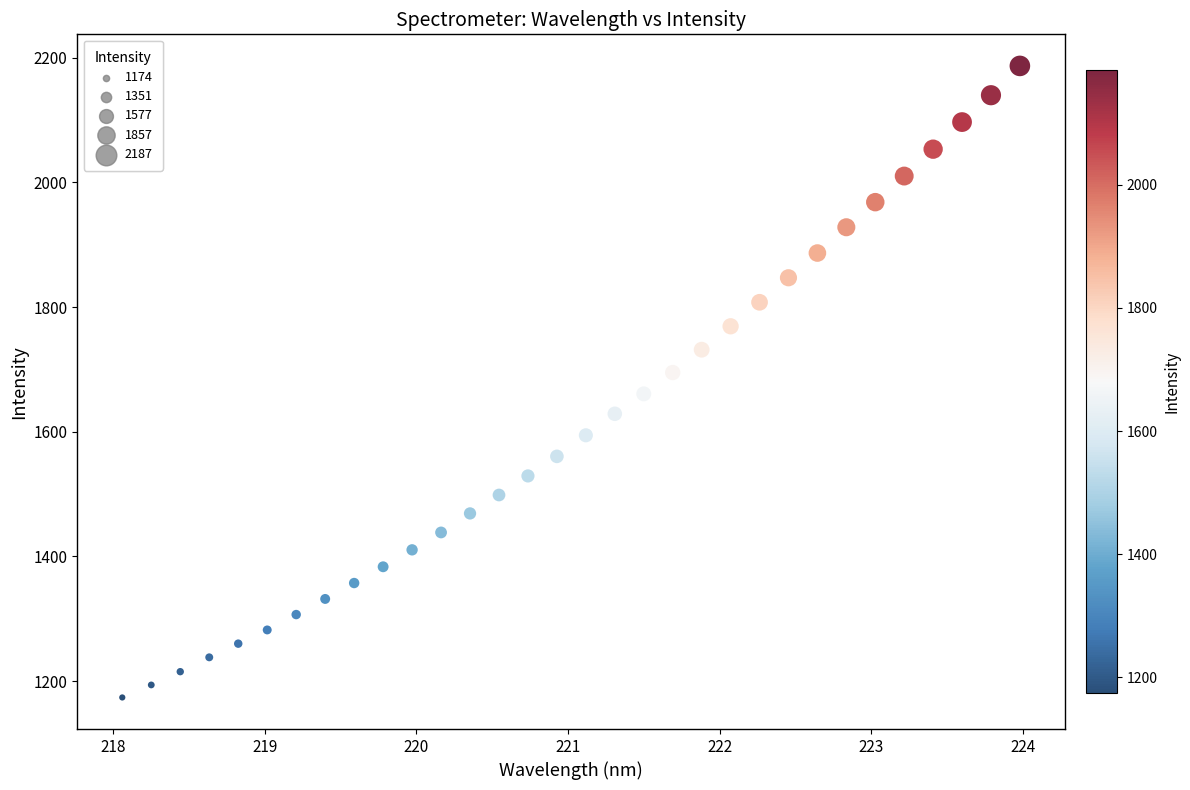

What is the range of Y values (max minus min)?

1012.9